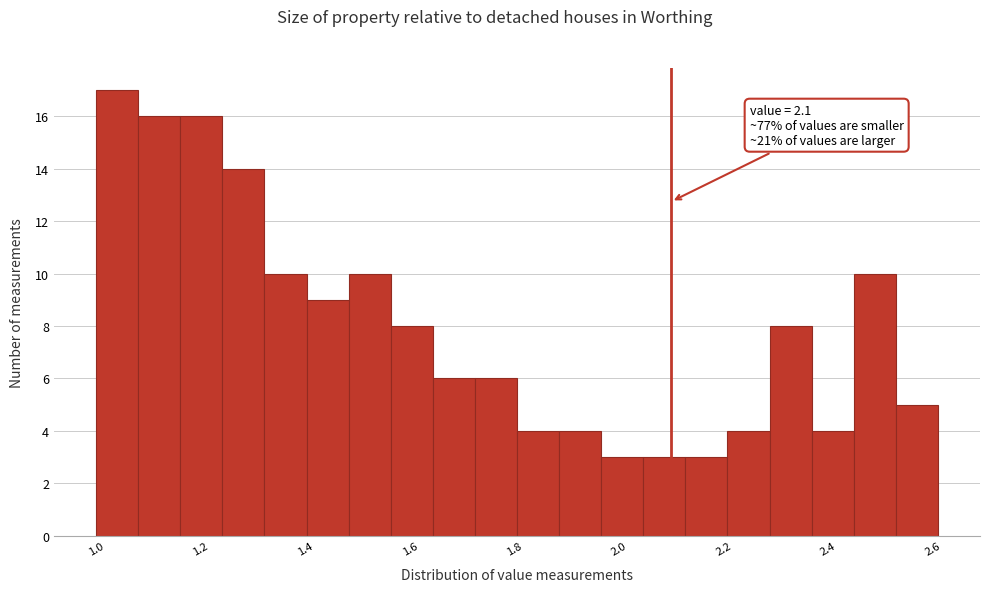

Which range on the x-axis has the tallest bar?

1.00 to 1.08